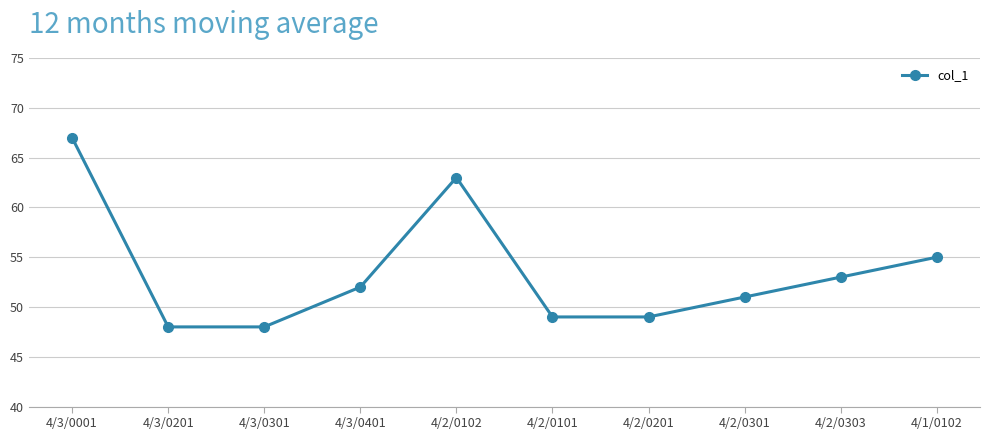

Which label corresponds to the largest value in the chart?

4/3/0001